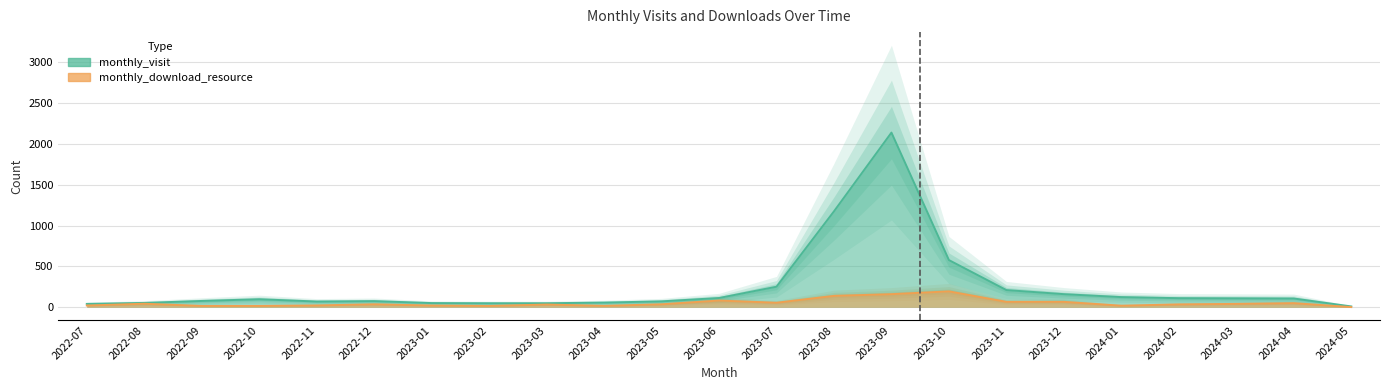

Reading left to right, transcribe all the data shown in this chart.

monthly_visit: 2022-07=42	2022-08=54	2022-09=78	2022-10=99	2022-11=71	2022-12=76	2023-01=52	2023-02=50	2023-03=50	2023-04=58	2023-05=73	2023-06=114	2023-07=252	2023-08=1174	2023-09=2137	2023-10=578	2023-11=211	2023-12=161	2024-01=125	2024-02=112	2024-03=110	2024-04=108	2024-05=11
monthly_download_resource: 2022-07=22	2022-08=44	2022-09=17	2022-10=17	2022-11=23	2022-12=37	2023-01=22	2023-02=17	2023-03=34	2023-04=18	2023-05=37	2023-06=83	2023-07=56	2023-08=140	2023-09=161	2023-10=195	2023-11=67	2023-12=67	2024-01=20	2024-02=36	2024-03=42	2024-04=51	2024-05=3